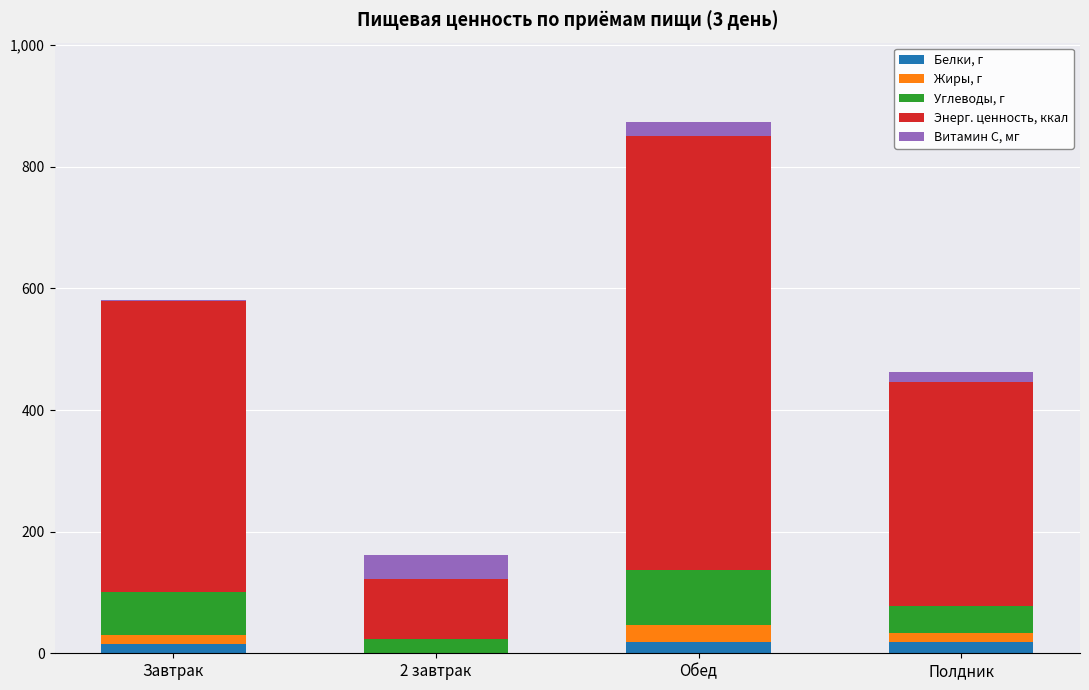

Count the number of data series in this chart.

5